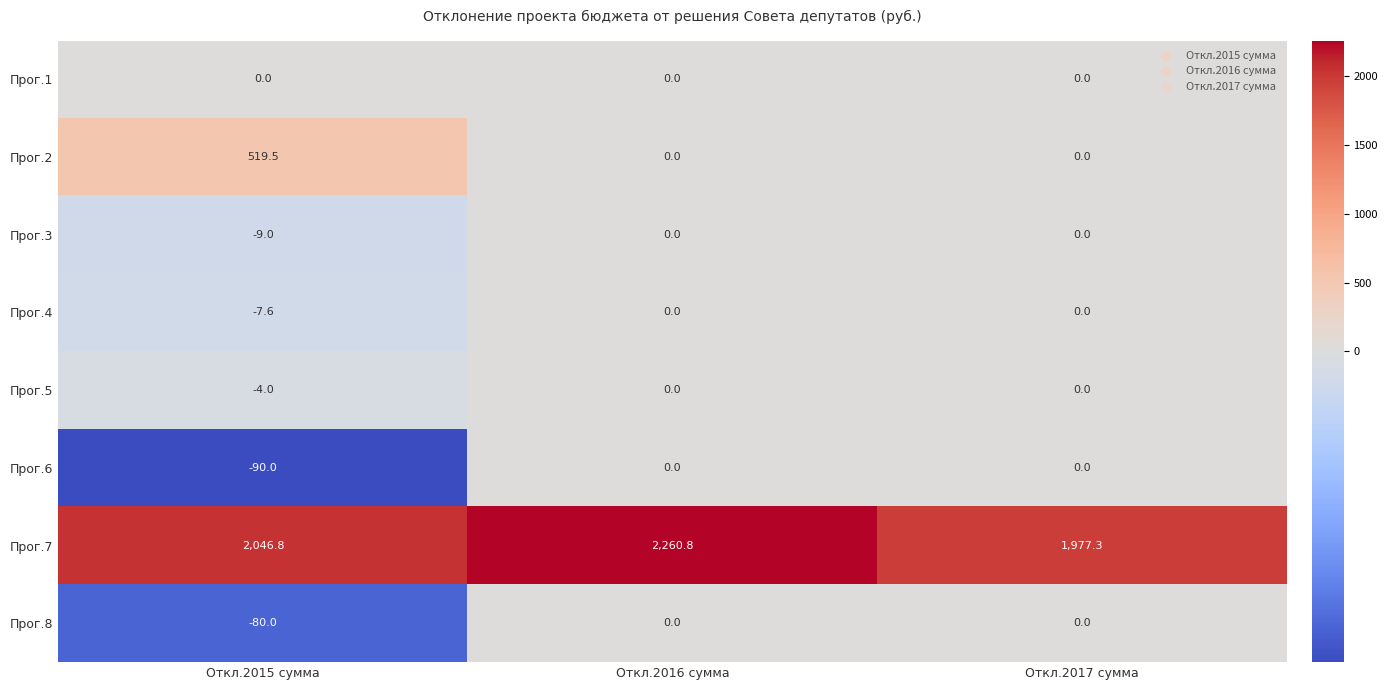

How many categories are shown in the chart?

3